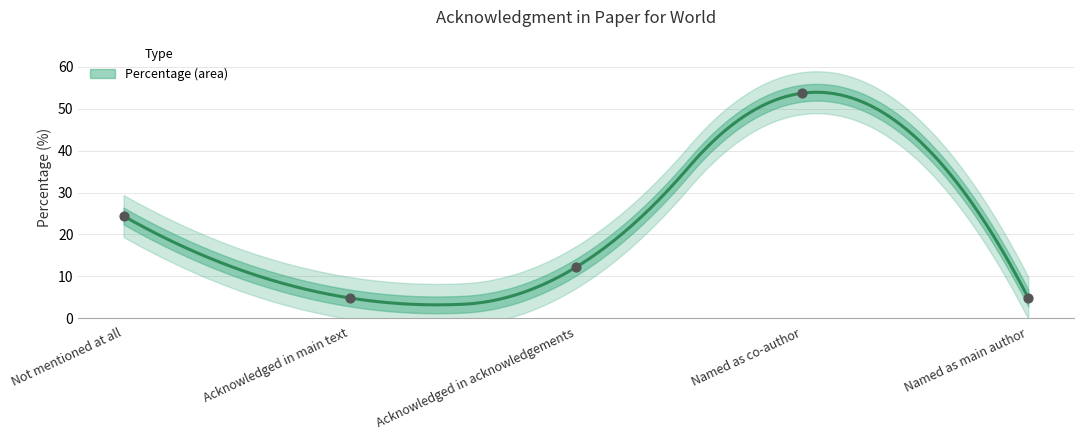

What is the ratio of the value at Named as main author to the value at Not mentioned at all?

0.2